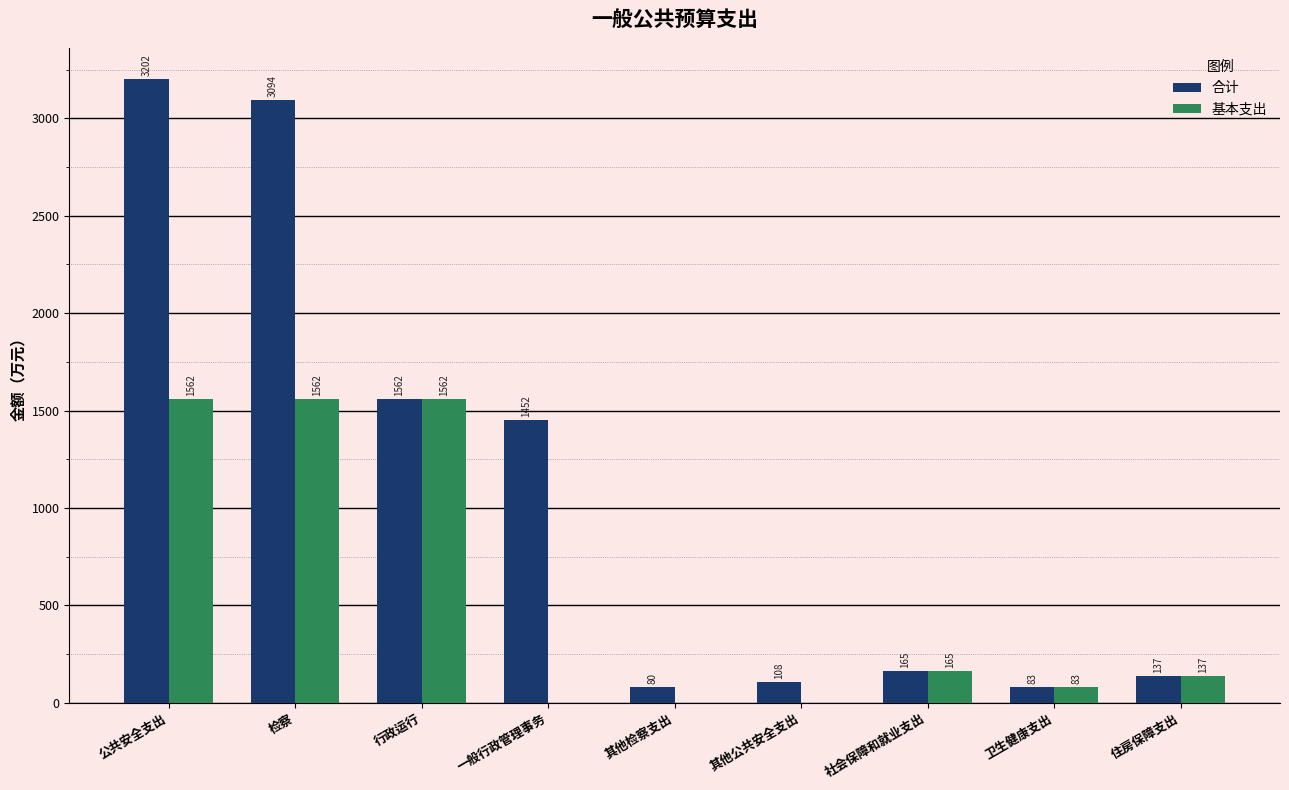

At which label is 合计 closest to 1640?

行政运行